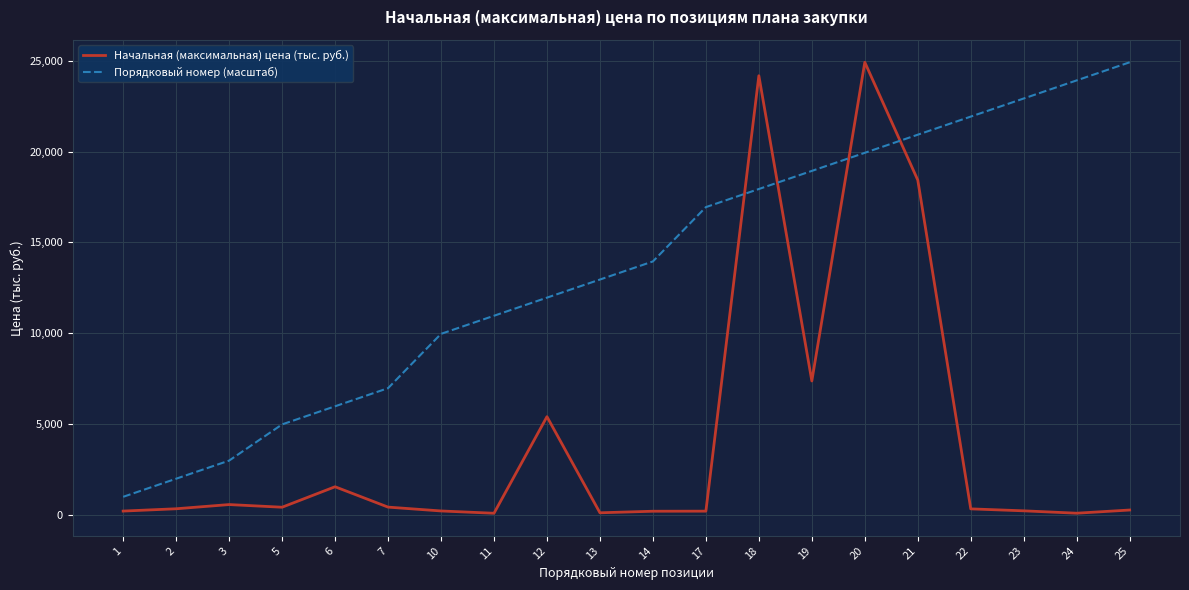

True or false: Порядковый номер (масштаб) has more than 0 interior local peaks.

False